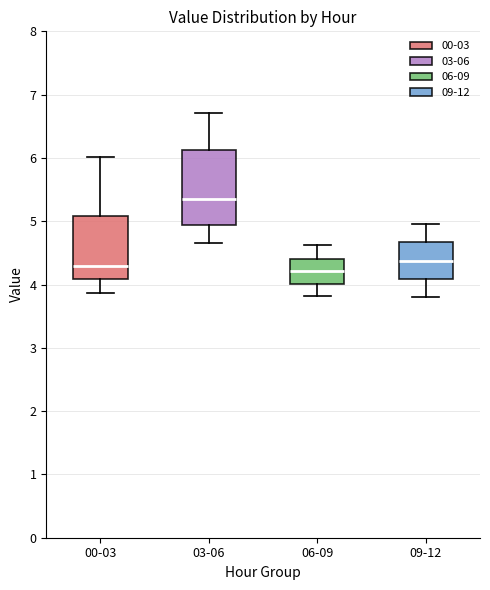

Which box's median line is the highest?

03-06